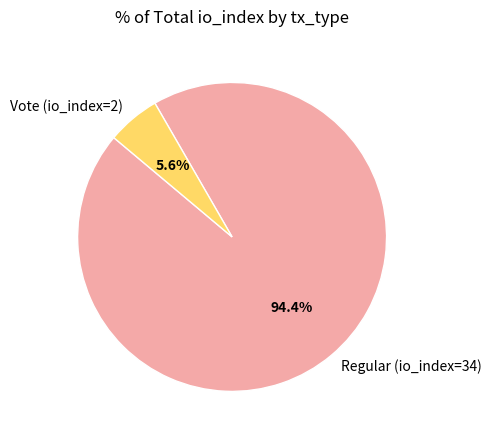

How much of the chart is everything except Regular (io_index=34)?

5.6%